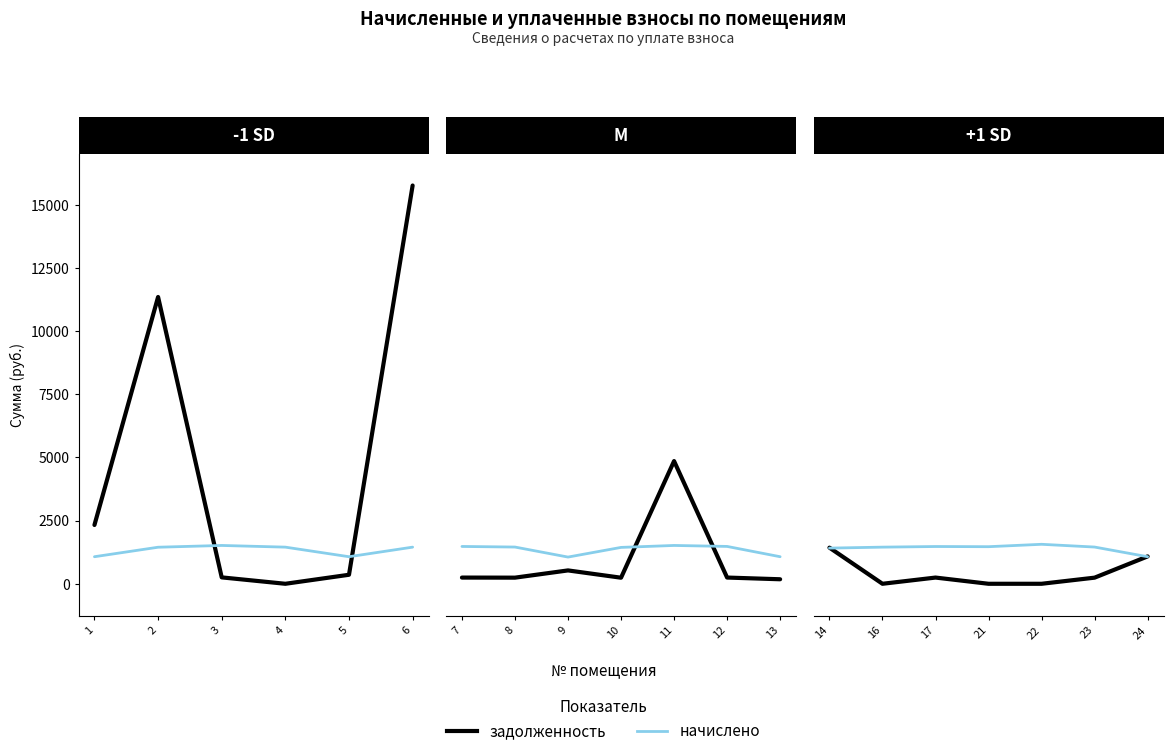

Does the chart have visible grid lines?

No